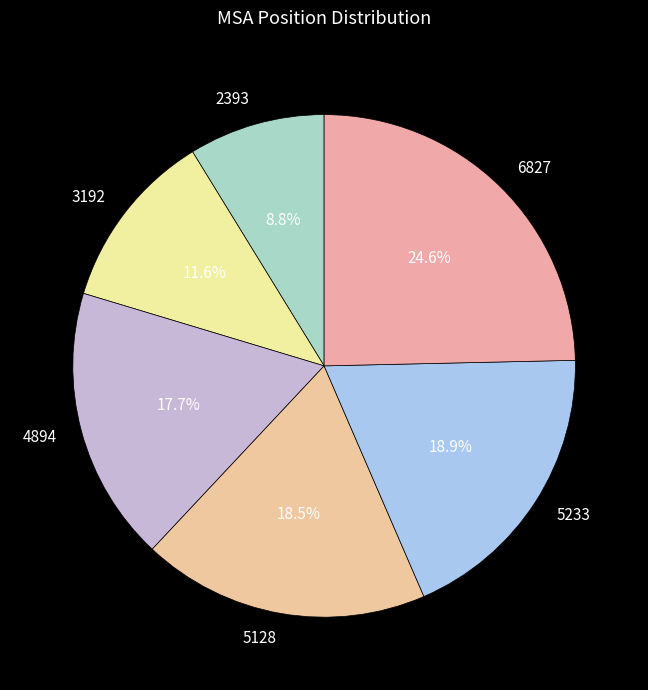

To the nearest percent, what is the difference between the 3192 and 5128 slice percentages?

7%